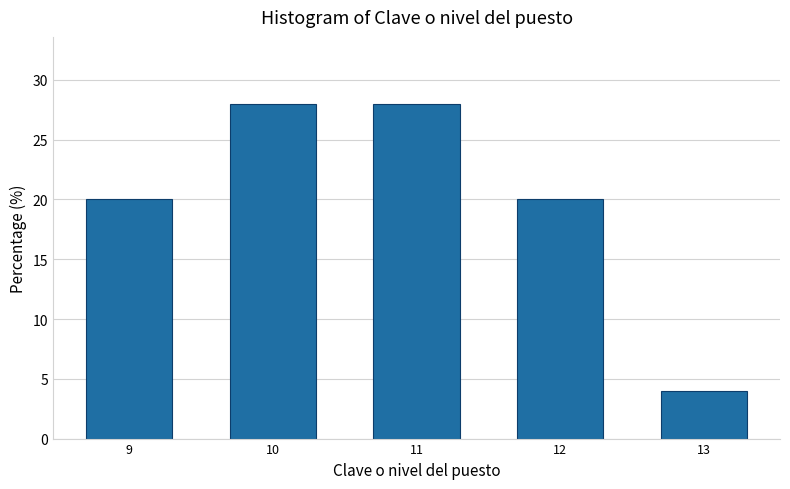

Reading right to left, list all the values displayed in this chart.

13=4.0	12=20.0	11=28.0	10=28.0	9=20.0